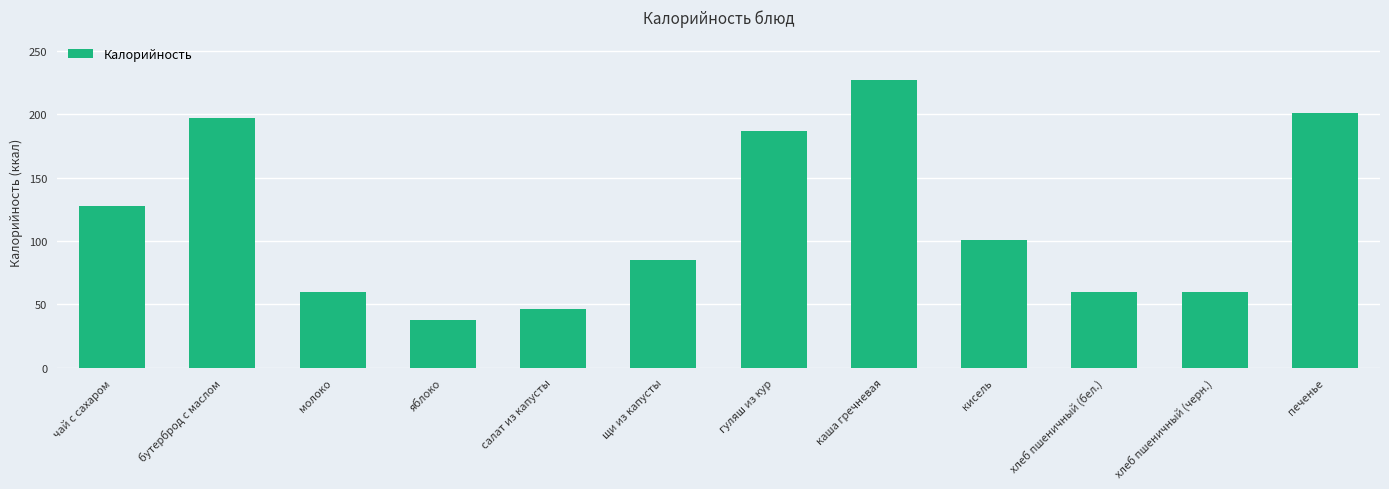

What is the change in value from чай с сахаром to щи из капусты?

-43.2